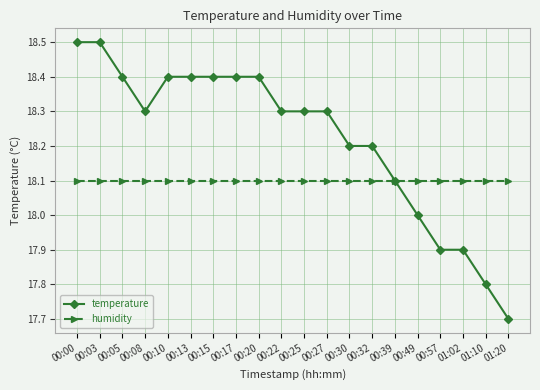

At 00:49, list the series in order from smallest to largest.

temperature, humidity